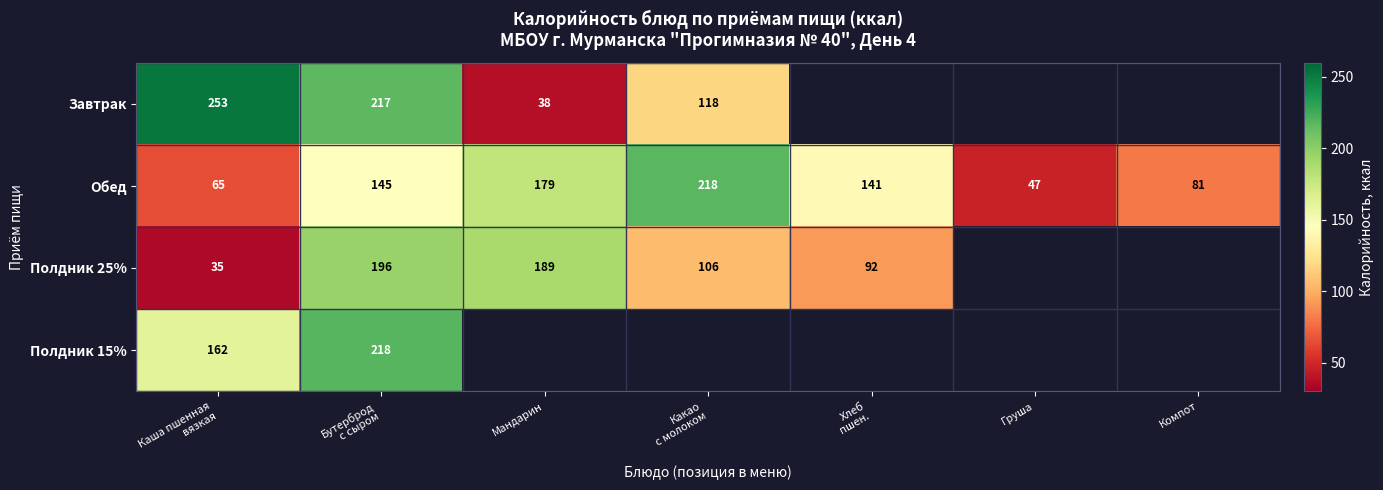

What is the highest value of the Обед series?

218.0